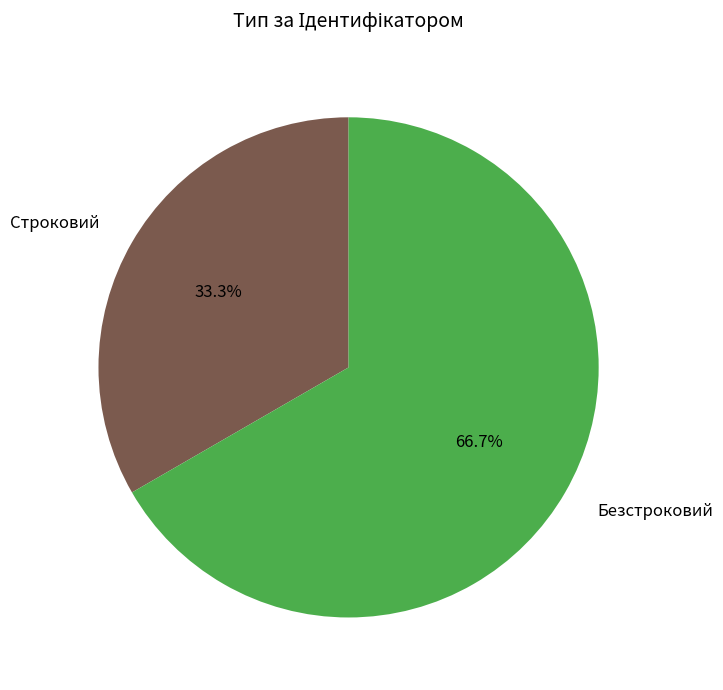

To the nearest percent, what percentage of the pie is Строковий?

33%